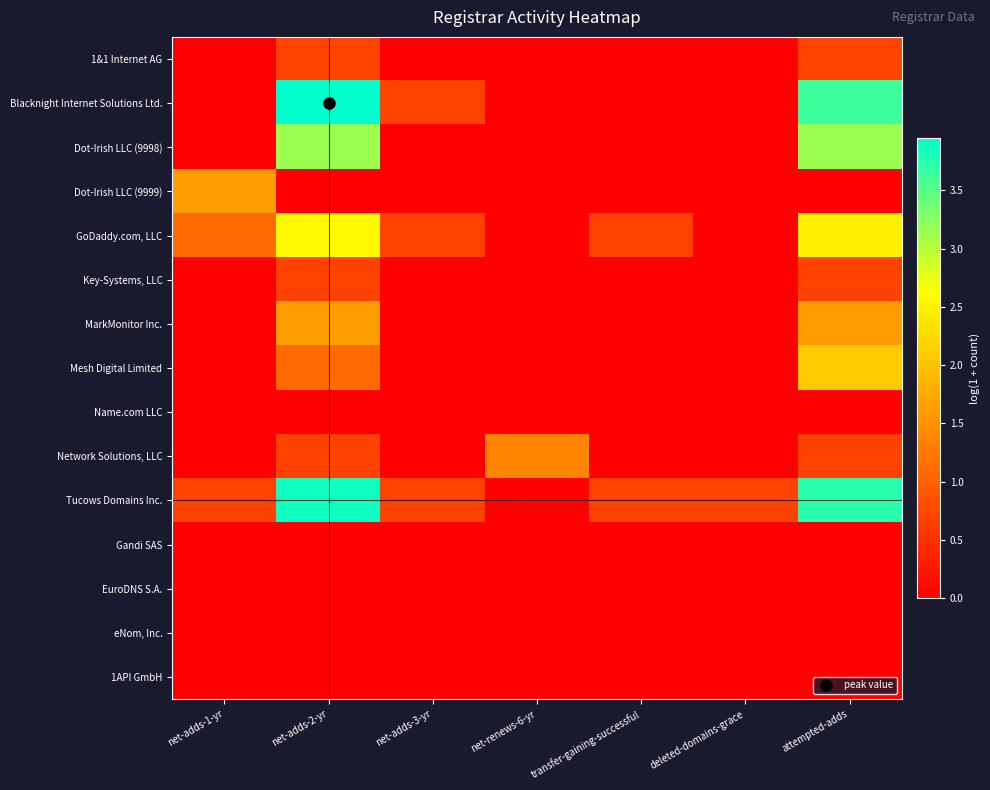

What is the total value across all series at attempted-adds?

18.8